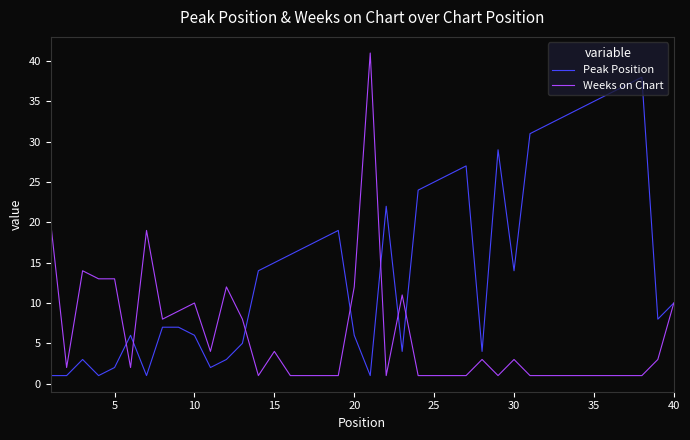

Reading left to right, extract all data points from this chart.

Peak Position: 1	1	3	1	2	6	1	7	7	6	2	3	5	14	15	16	17	18	19	6	1	22	4	24	25	26	27	4	29	14	31	32	33	34	35	36	37	38	8	10
Weeks on Chart: 20	2	14	13	13	2	19	8	9	10	4	12	8	1	4	1	1	1	1	12	41	1	11	1	1	1	1	3	1	3	1	1	1	1	1	1	1	1	3	10